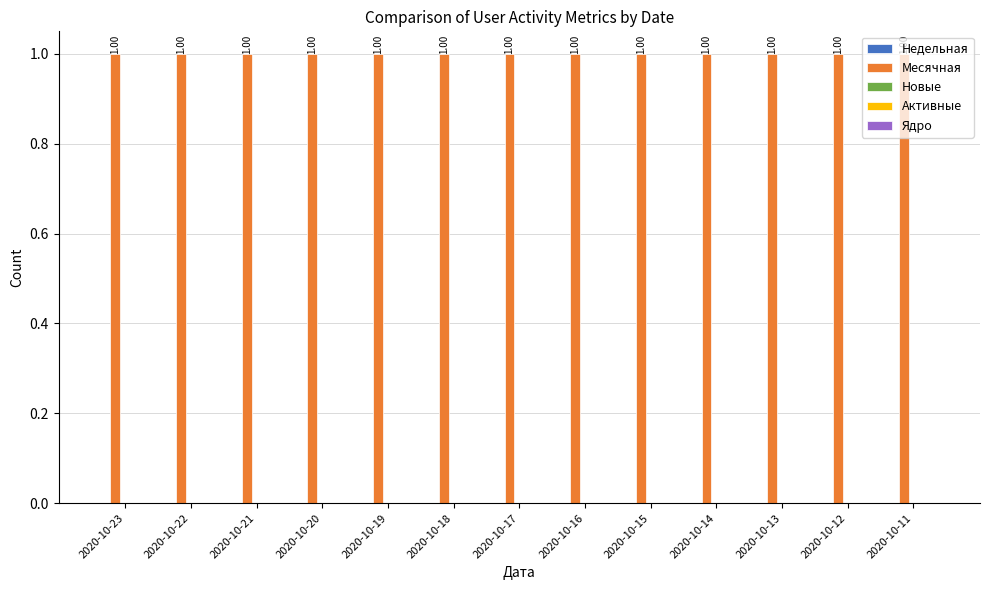

Reading left to right, list all the values displayed in this chart.

Недельная: 2020-10-23=0	2020-10-22=0	2020-10-21=0	2020-10-20=0	2020-10-19=0	2020-10-18=0	2020-10-17=0	2020-10-16=0	2020-10-15=0	2020-10-14=0	2020-10-13=0	2020-10-12=0	2020-10-11=0
Месячная: 2020-10-23=1	2020-10-22=1	2020-10-21=1	2020-10-20=1	2020-10-19=1	2020-10-18=1	2020-10-17=1	2020-10-16=1	2020-10-15=1	2020-10-14=1	2020-10-13=1	2020-10-12=1	2020-10-11=1
Новые: 2020-10-23=0	2020-10-22=0	2020-10-21=0	2020-10-20=0	2020-10-19=0	2020-10-18=0	2020-10-17=0	2020-10-16=0	2020-10-15=0	2020-10-14=0	2020-10-13=0	2020-10-12=0	2020-10-11=0
Активные: 2020-10-23=0	2020-10-22=0	2020-10-21=0	2020-10-20=0	2020-10-19=0	2020-10-18=0	2020-10-17=0	2020-10-16=0	2020-10-15=0	2020-10-14=0	2020-10-13=0	2020-10-12=0	2020-10-11=0
Ядро: 2020-10-23=0	2020-10-22=0	2020-10-21=0	2020-10-20=0	2020-10-19=0	2020-10-18=0	2020-10-17=0	2020-10-16=0	2020-10-15=0	2020-10-14=0	2020-10-13=0	2020-10-12=0	2020-10-11=0